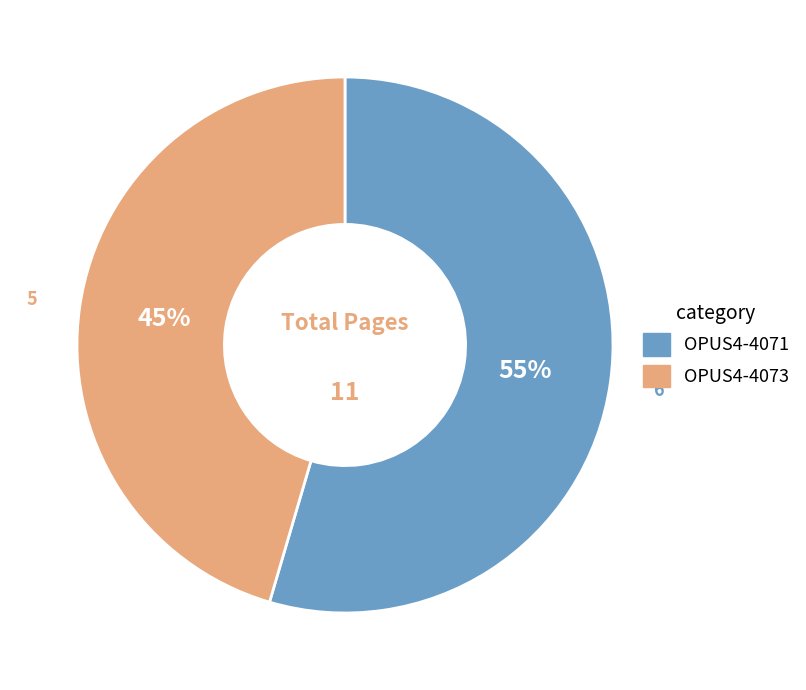

Rank the categories by value from highest to lowest.

OPUS4-4071, OPUS4-4073